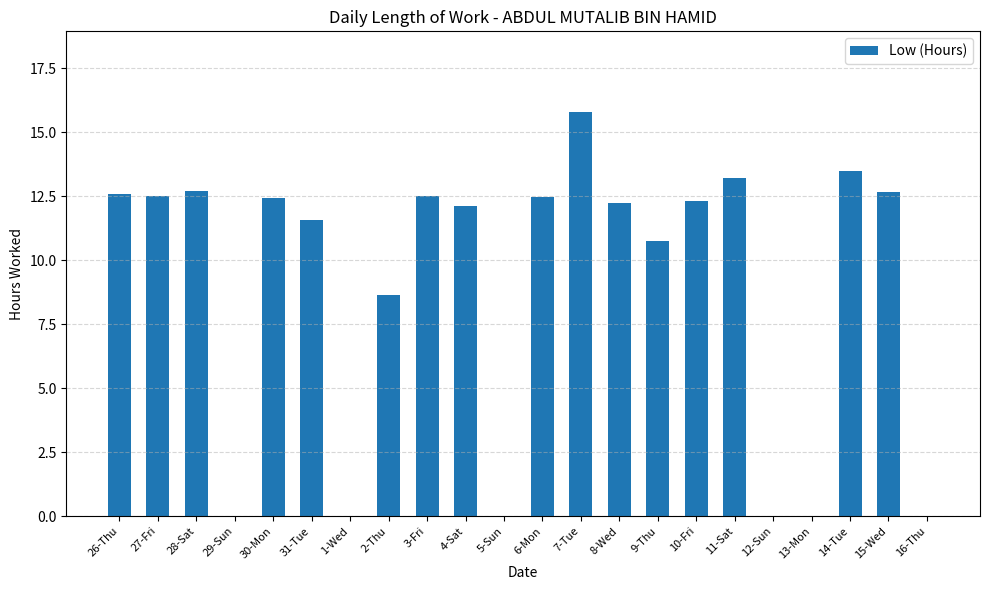

Which has a higher value, 9-Thu or 1-Wed?

9-Thu